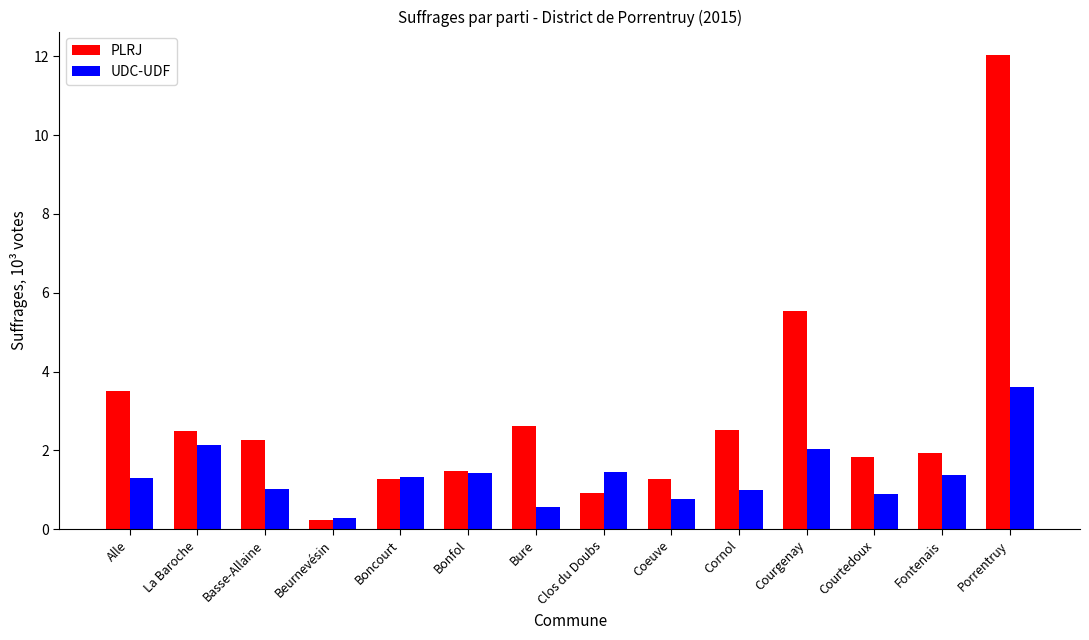

How many values in the PLRJ series are below 2?

7